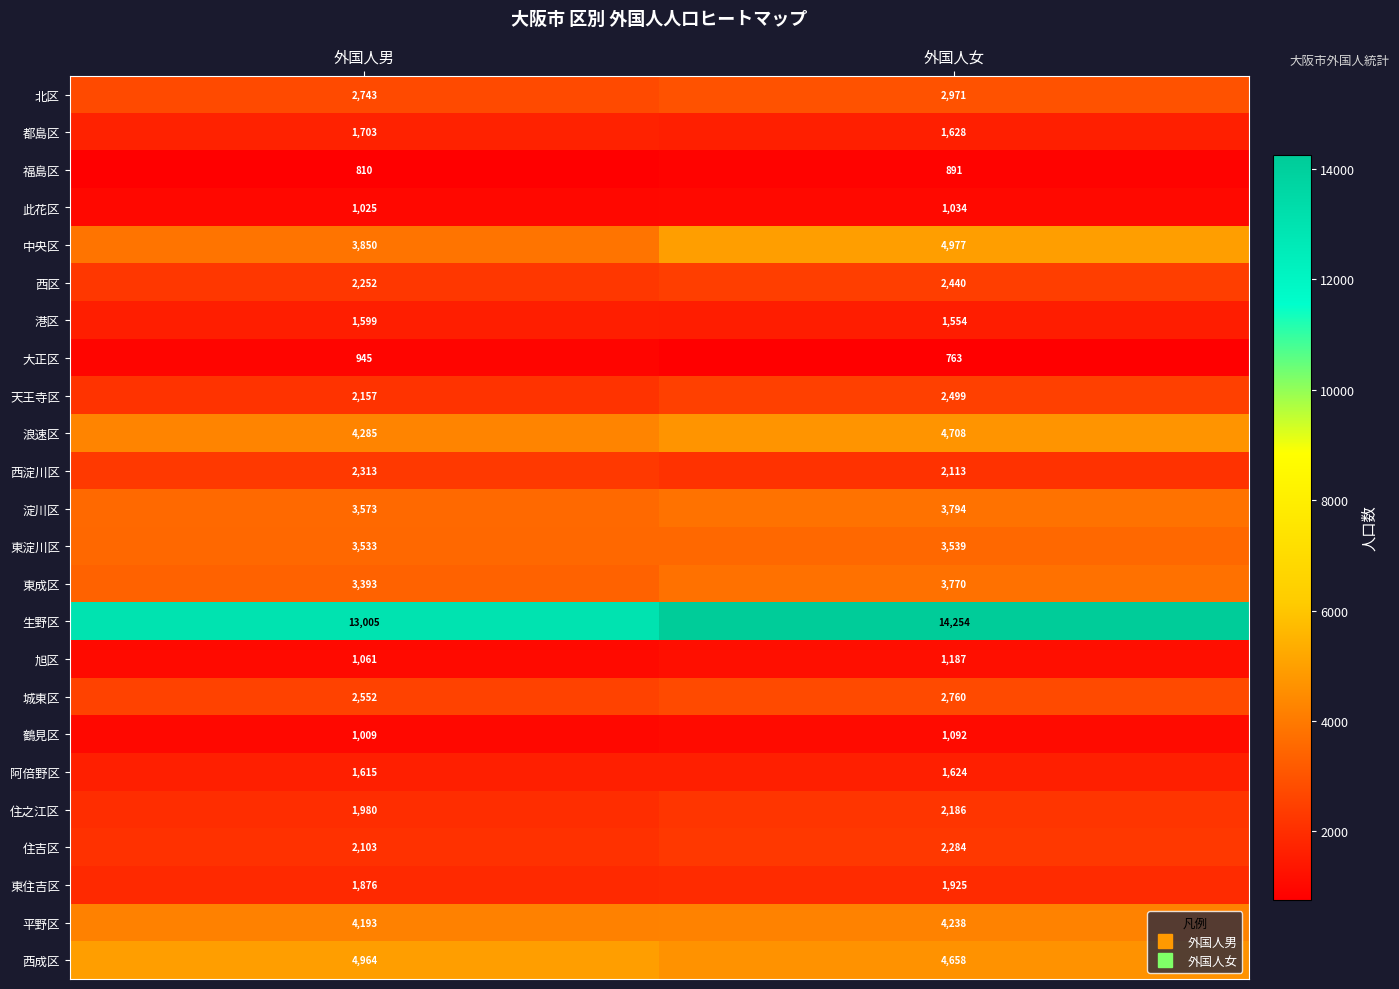

Which series has the largest total across all categories?

生野区